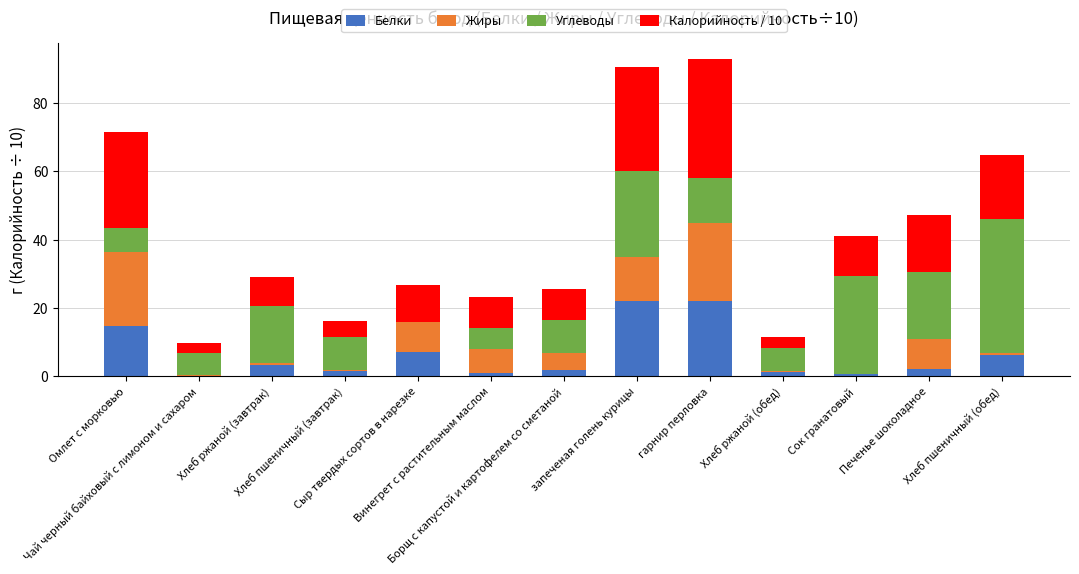

What is the maximum value for Белки?

21.9